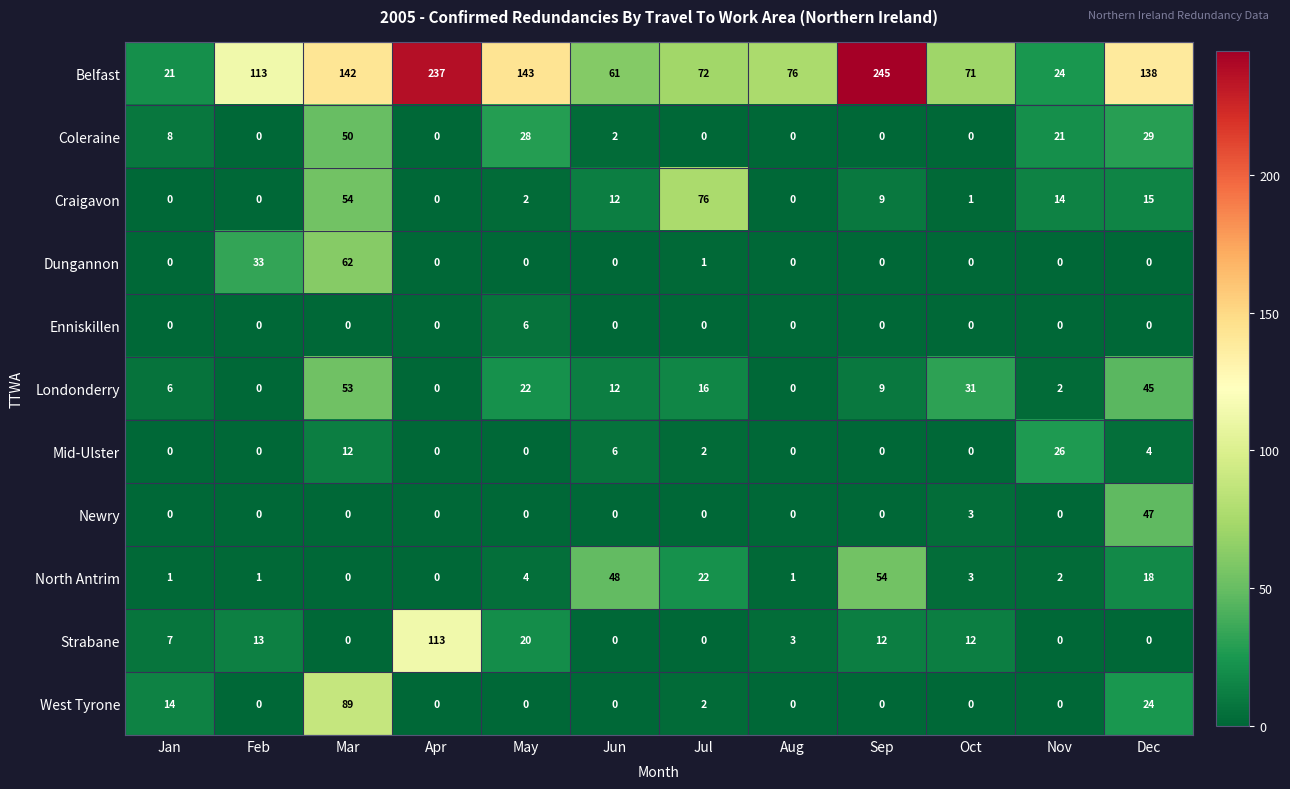

Which series has the widest spread of values?

Belfast